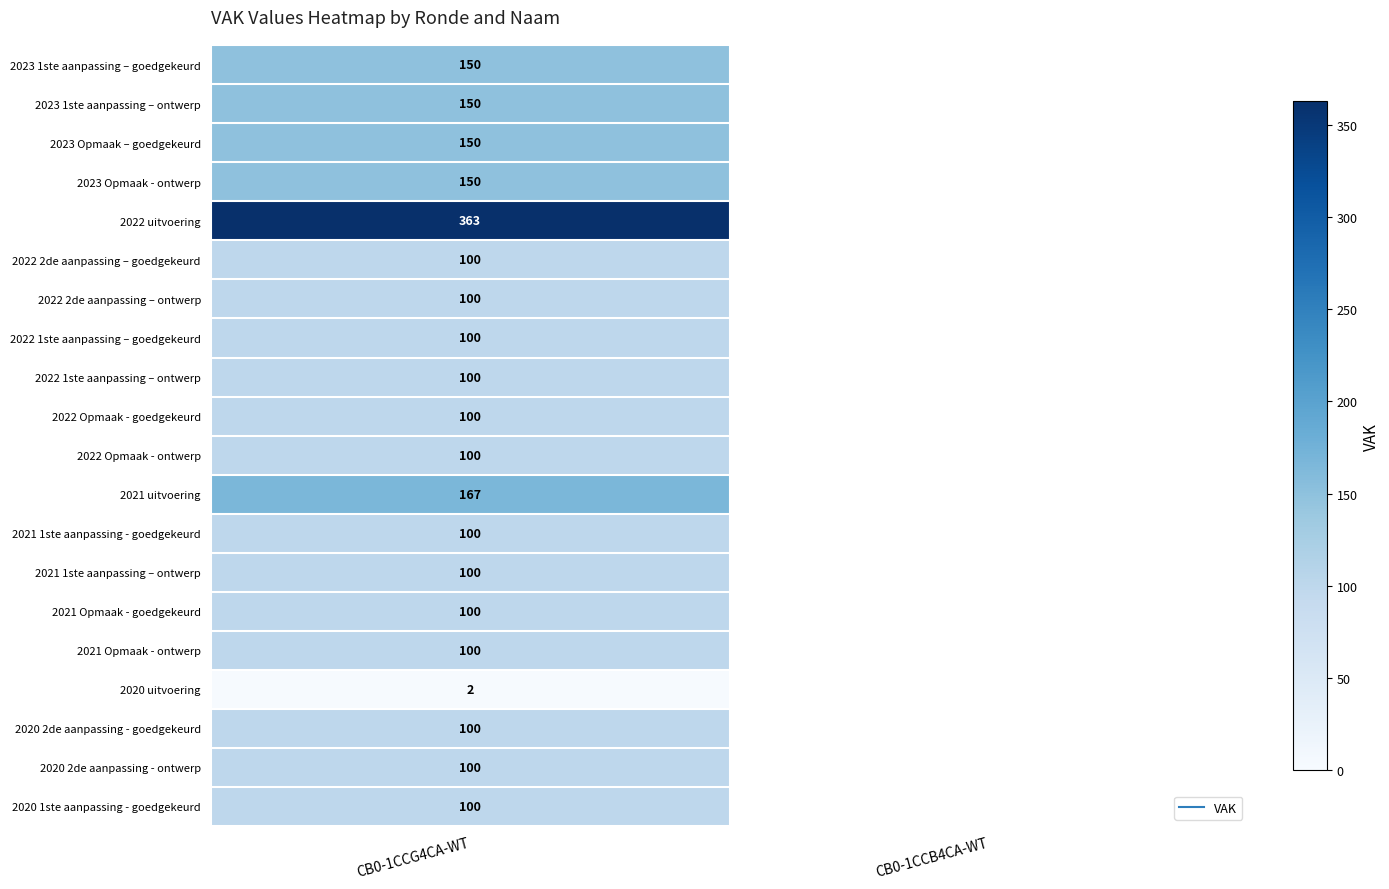

List the series in order of their peak value, lowest first.

2020 uitvoering, 2022 2de aanpassing – goedgekeurd, 2022 2de aanpassing – ontwerp, 2022 1ste aanpassing – goedgekeurd, 2022 1ste aanpassing – ontwerp, 2022 Opmaak - goedgekeurd, 2022 Opmaak - ontwerp, 2021 1ste aanpassing - goedgekeurd, 2021 1ste aanpassing – ontwerp, 2021 Opmaak - goedgekeurd, 2021 Opmaak - ontwerp, 2020 2de aanpassing - goedgekeurd, 2020 2de aanpassing - ontwerp, 2020 1ste aanpassing - goedgekeurd, 2023 1ste aanpassing – goedgekeurd, 2023 1ste aanpassing – ontwerp, 2023 Opmaak – goedgekeurd, 2023 Opmaak - ontwerp, 2021 uitvoering, 2022 uitvoering